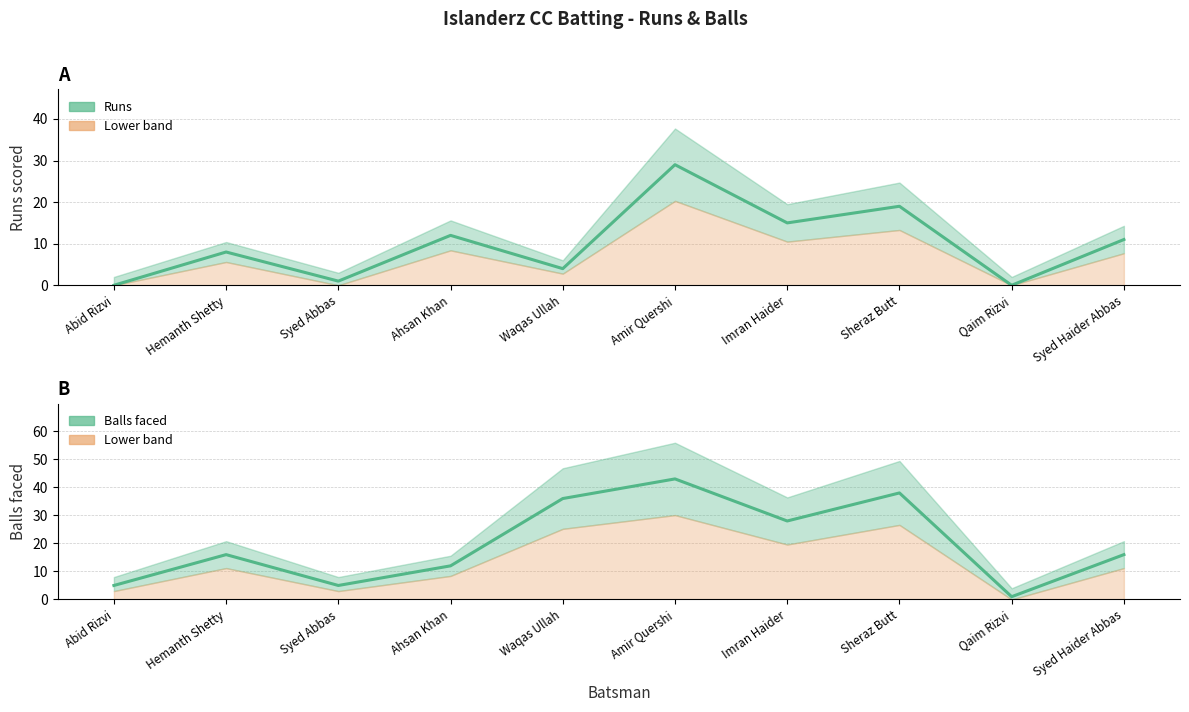

Does the chart have visible grid lines?

Yes